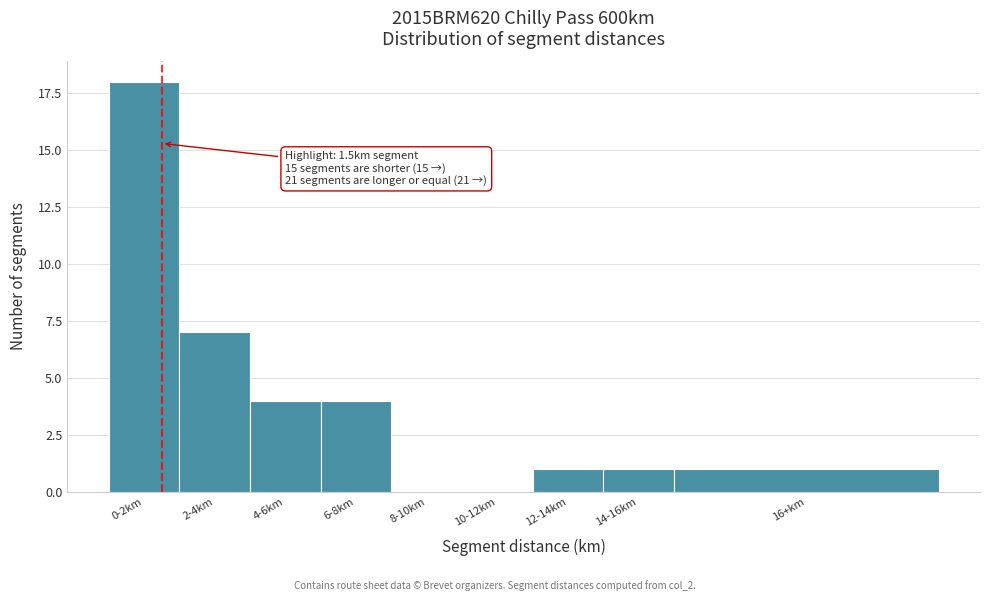

Reading left to right, list all the values displayed in this chart.

0-2km=18	2-4km=7	4-6km=4	6-8km=4	8-10km=0	10-12km=0	12-14km=1	14-16km=1	16+km=1